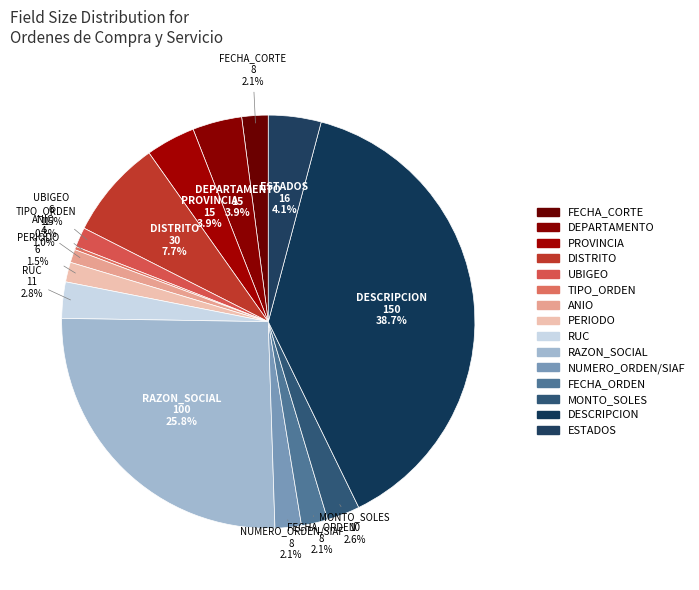

What is the smallest slice in the pie chart?

TIPO_ORDEN